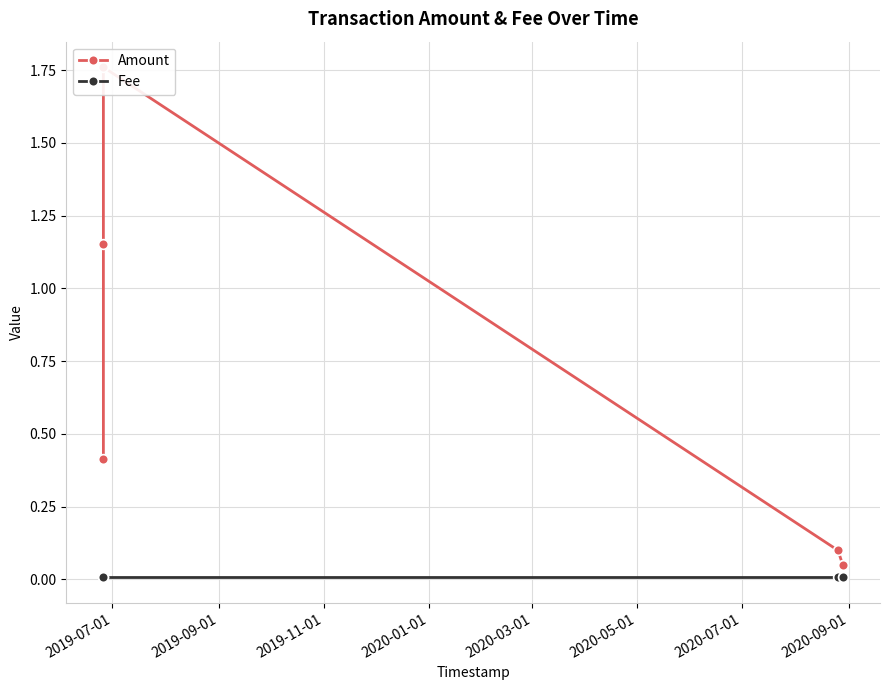

What are all the series names shown in the legend?

Amount, Fee